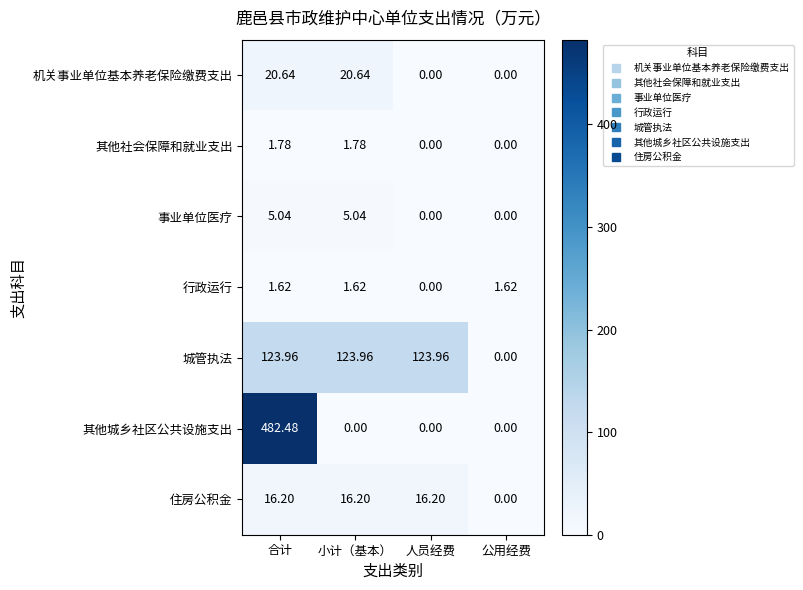

Which category has the highest value across all series?

合计